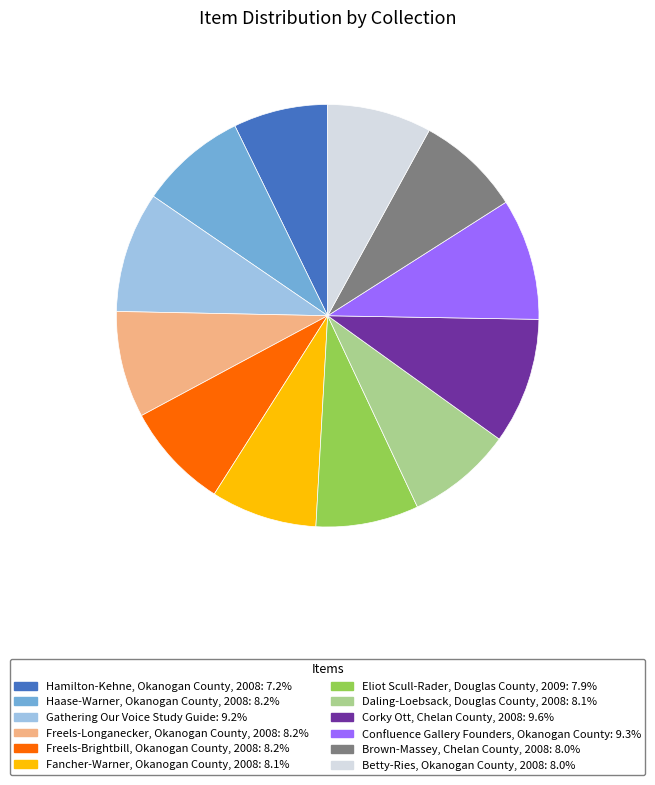

Which slice is the smallest?

Hamilton-Kehne, Okanogan County, 2008